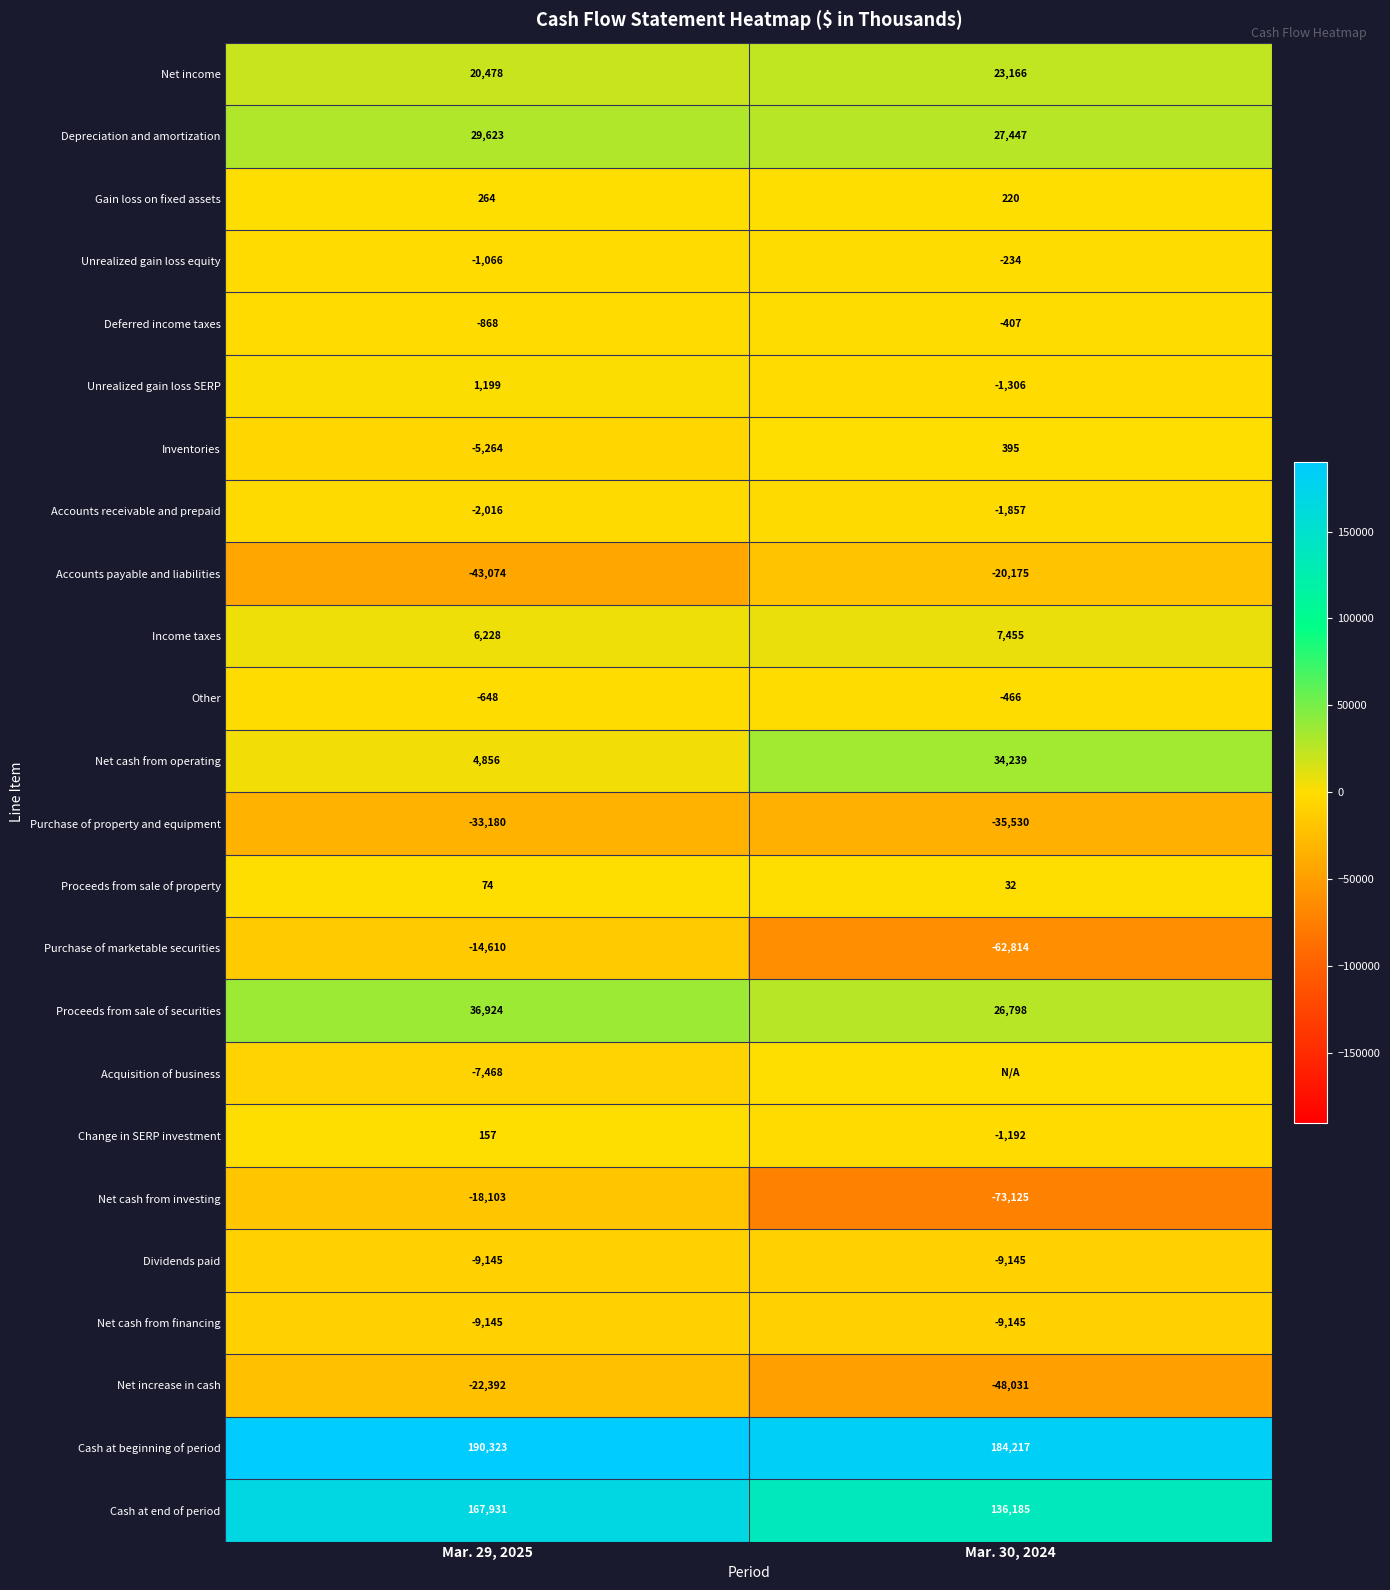

Is the value of Purchase of marketable securities at Mar. 30, 2024 greater than the value of Change in SERP investment at Mar. 30, 2024?

No